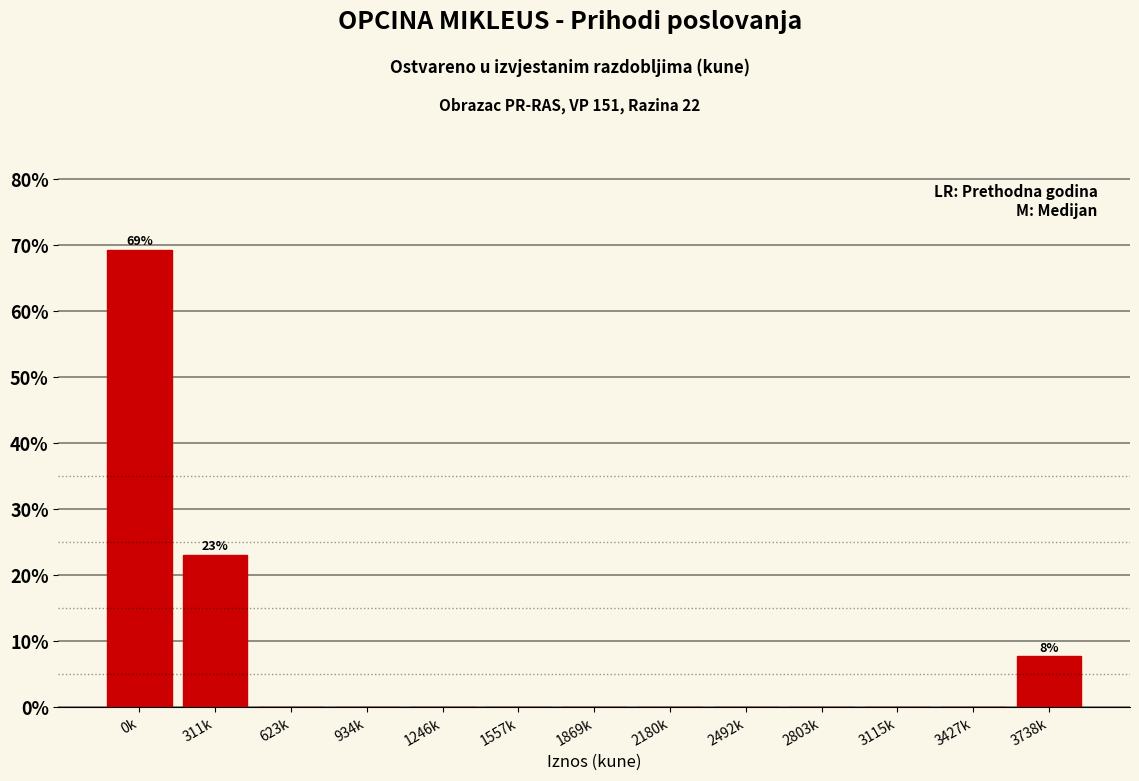

Reading left to right, list all the values displayed in this chart.

0k=69.2	311k=23.1	623k=0.0	934k=0.0	1246k=0.0	1557k=0.0	1869k=0.0	2180k=0.0	2492k=0.0	2803k=0.0	3115k=0.0	3427k=0.0	3738k=7.7